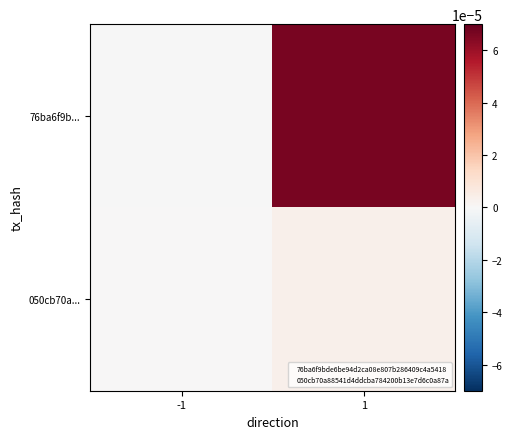

Reading left to right, what are all the values shown in this chart?

76ba6f9b...: -1=-0.0	1=0.0
050cb70a...: -1=0.0	1=0.0